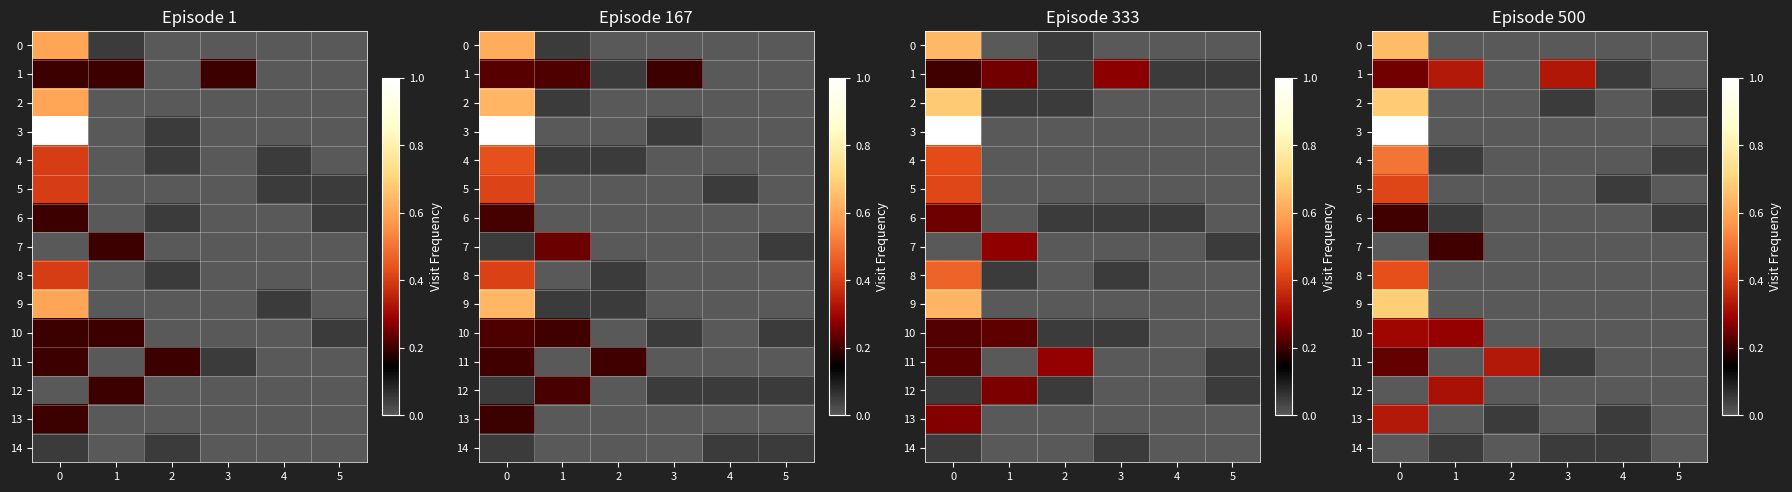

What is the difference between the maximum and minimum values in the 13 series?

0.3